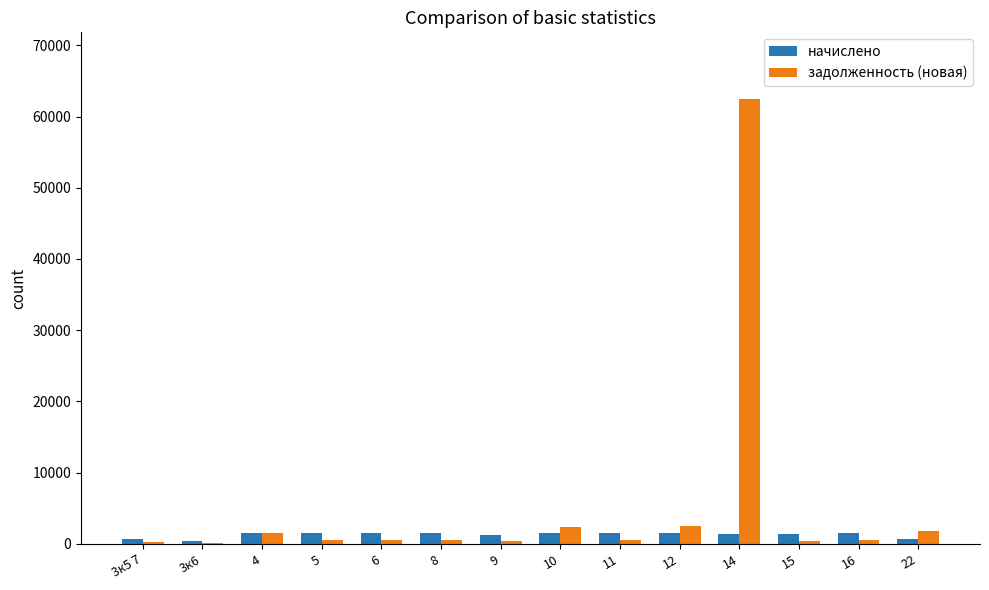

The value of задолженность (новая) at 22 is 1738.0. True or false?

True